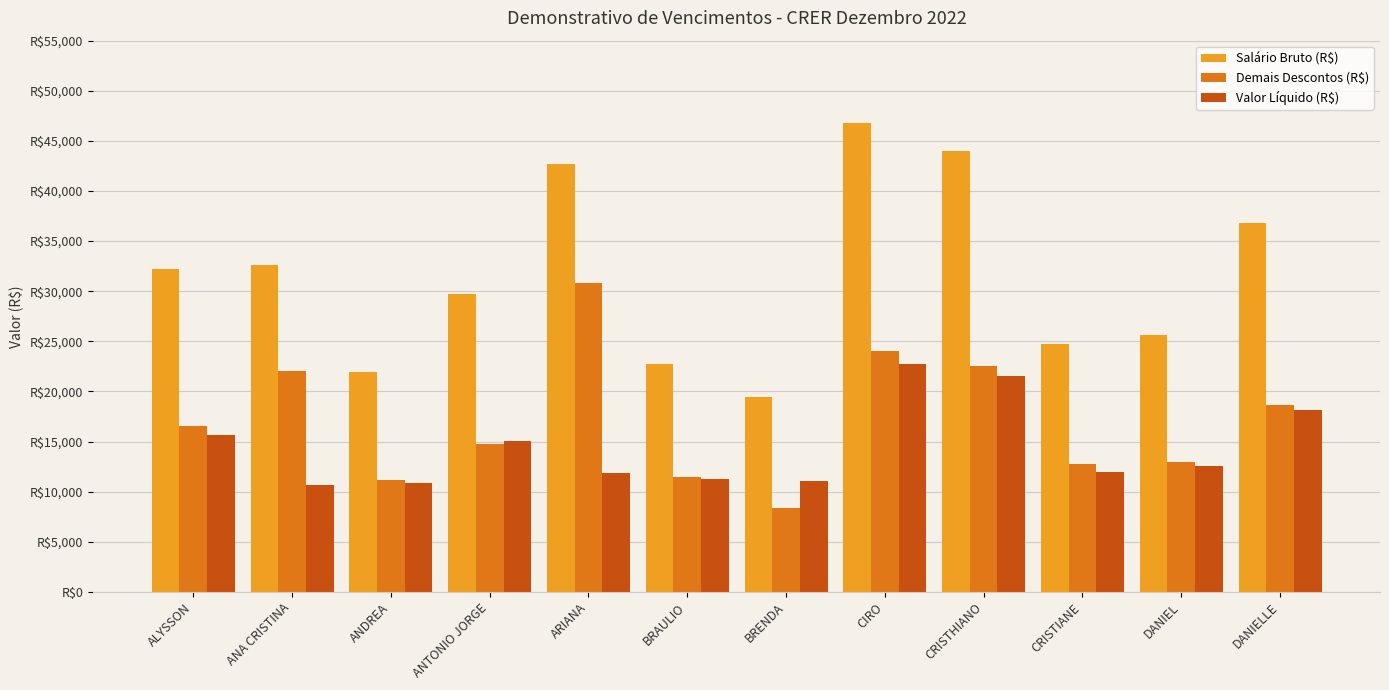

At which category is the sum across all series the highest?

CIRO